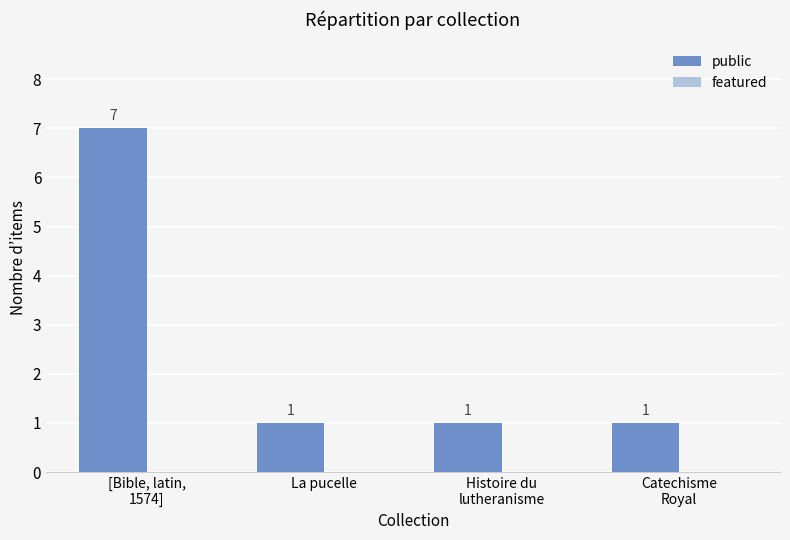

Count the number of data series in this chart.

1